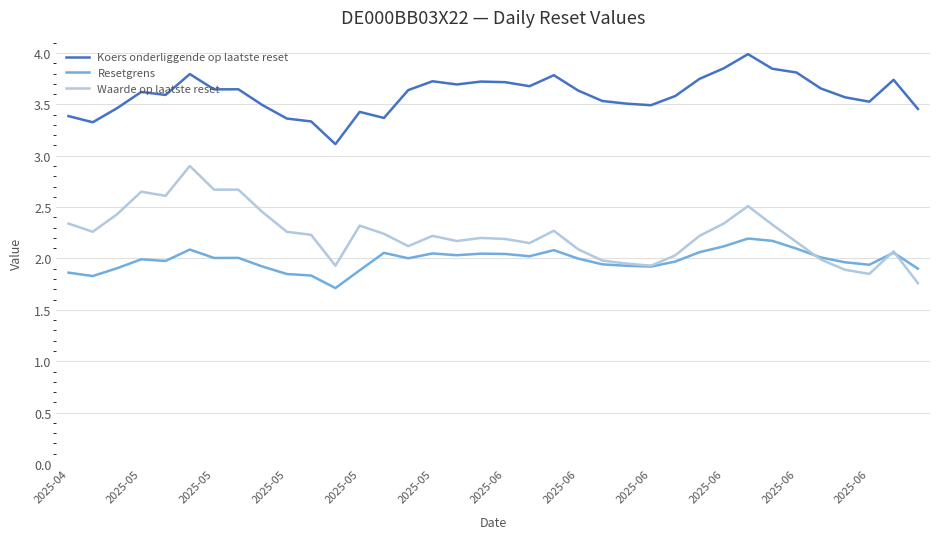

After their last crossing, which series has the higher values: Waarde op laatste reset or Resetgrens?

Resetgrens